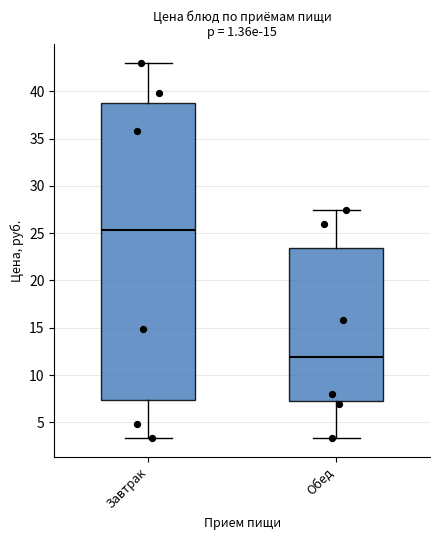

Where is the upper edge of the box for Завтрак on the y-axis? The values are not printed on the chart, so give them approximately, as read against the axis.

39.0